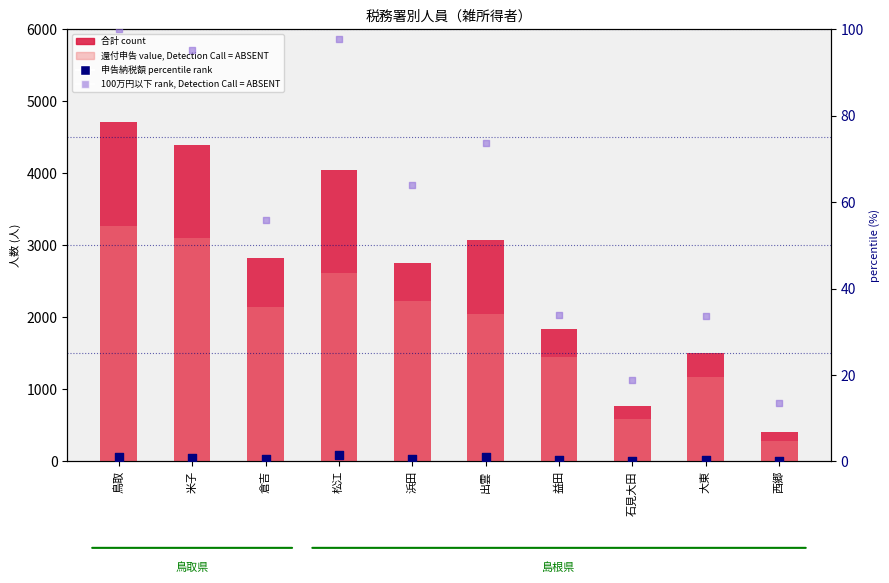

At which category is the sum across all series the highest?

鳥取